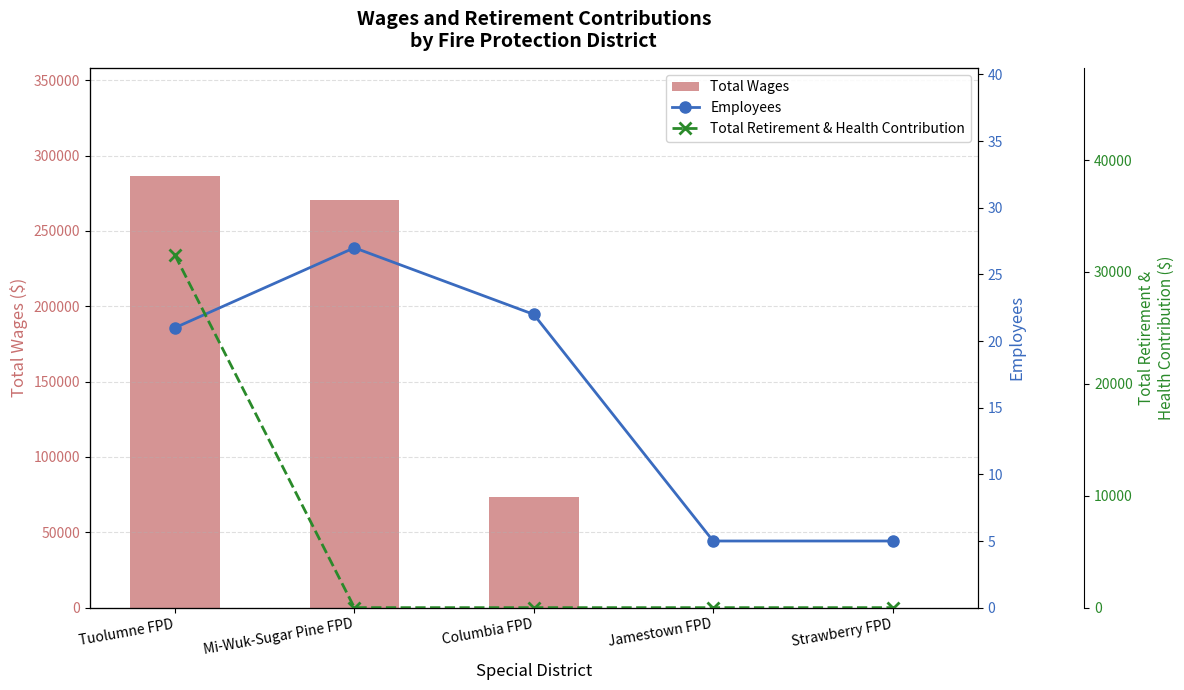

What is the total value across all series at Tuolumne FPD?

318094